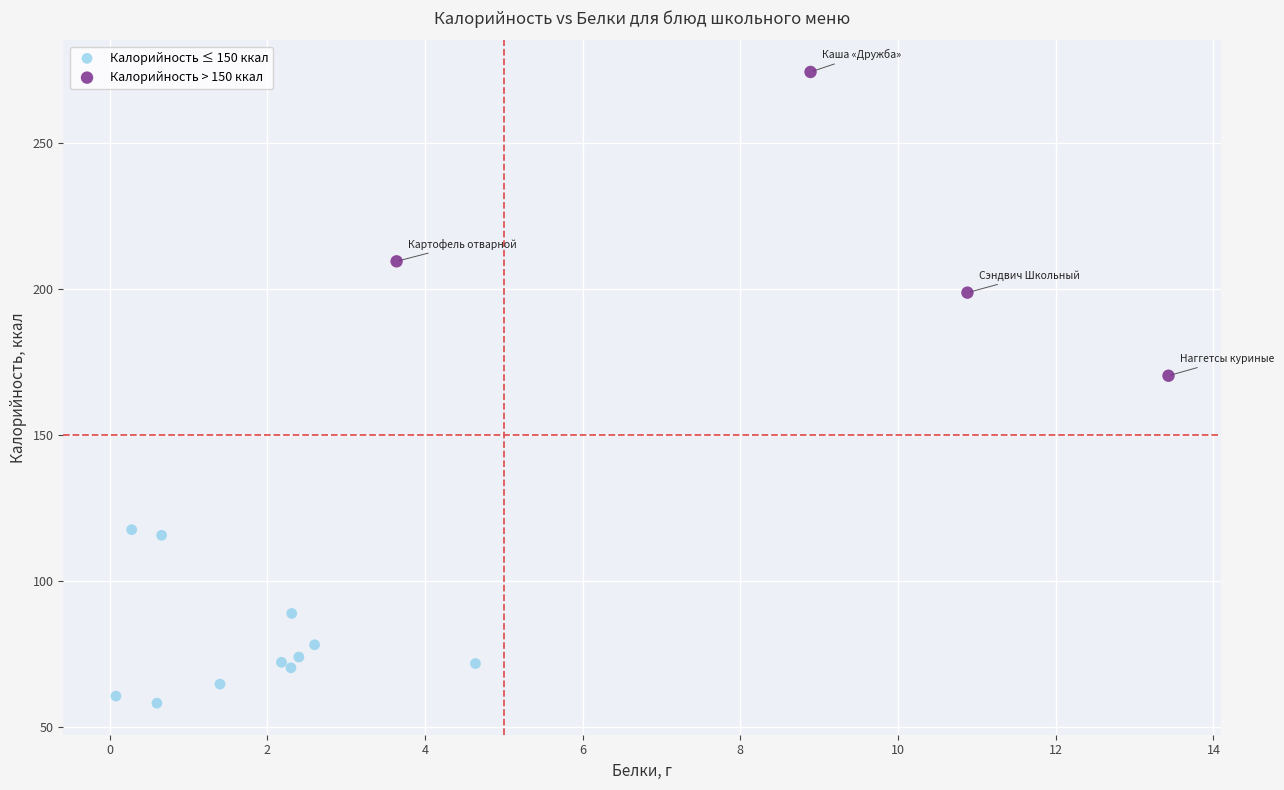

Which series reaches the maximum Y coordinate?

Калорийность > 150 ккал